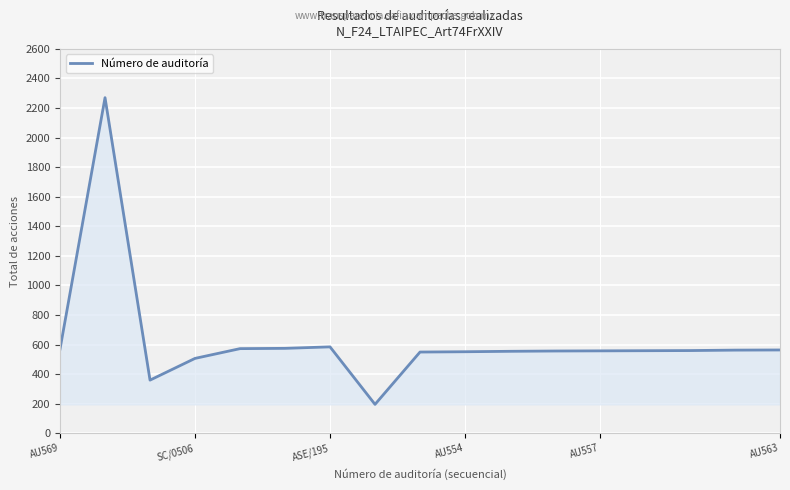

What is the maximum value shown in the chart?

2270